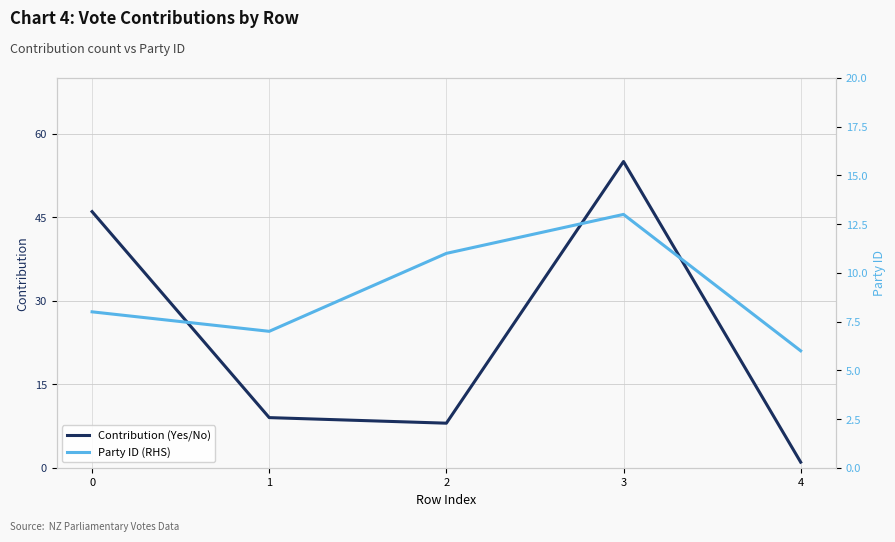

Which series ends up on top after the final intersection of Contribution (Yes/No) and Party ID (RHS)?

Party ID (RHS)